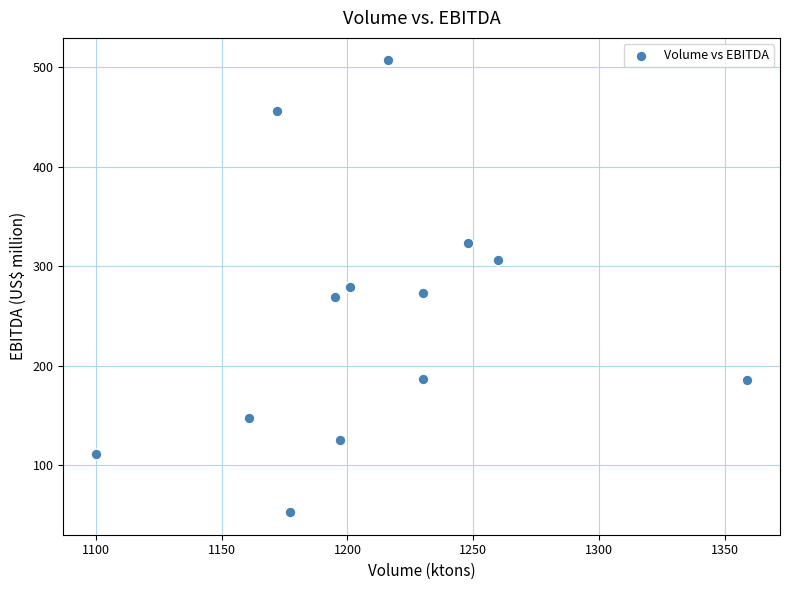

What is the range of X values (max minus min)?

259